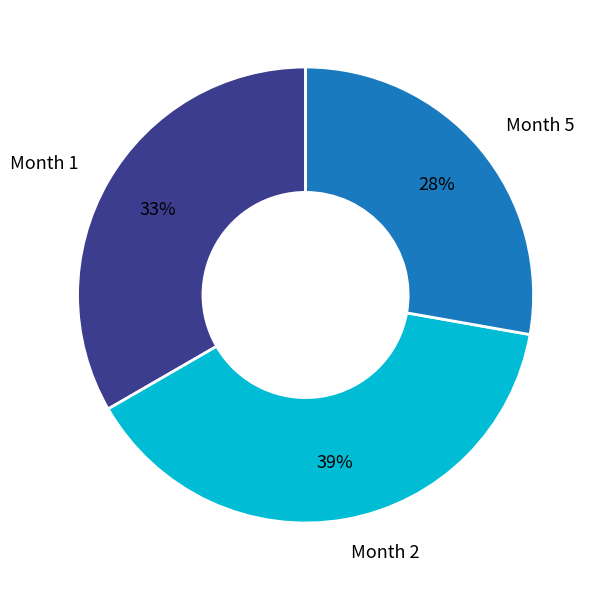

Do Month 5 and Month 2 together represent more than half of the pie?

Yes